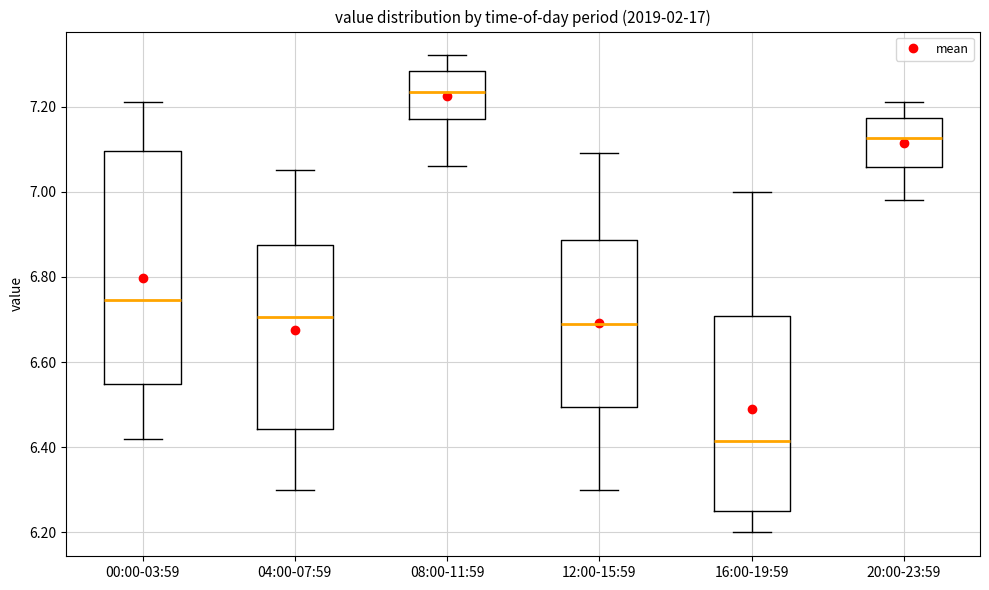

Which box is the tallest, from its lower edge to its upper edge?

00:00-03:59